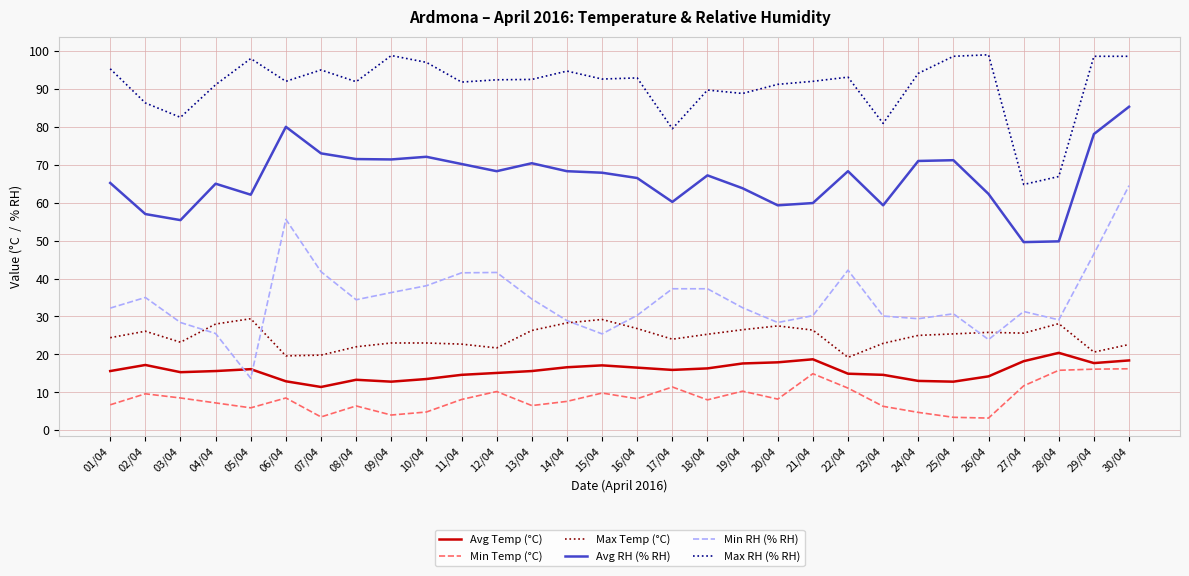

What is the total value across all series at 16/04?

241.3